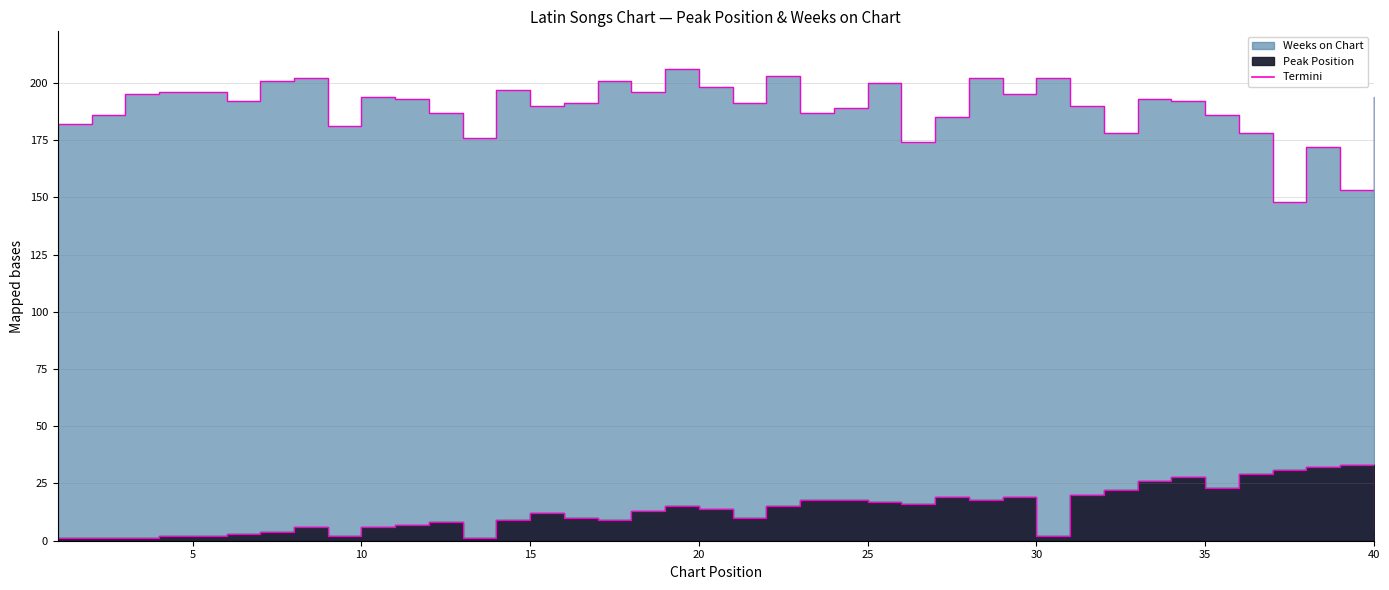

What is the spread (max minus min) of values at 37?

117